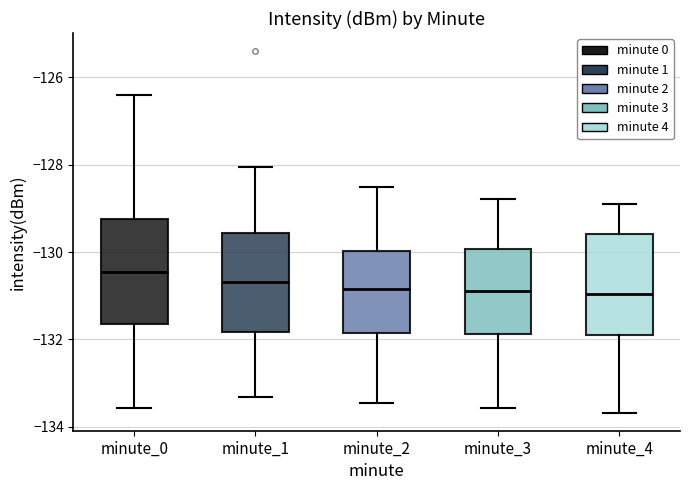

Reading left to right, transcribe this box plot: for each box, give where its median line is, the range the box spans, and where its two whiskers end, as read against the y-axis. The values are not printed on the chart, so give them approximately, as read against the axis.

minute_0: median -130.4, box -131.6 to -129.2, whiskers -133.6 to -126.4
minute_1: median -130.6, box -131.8 to -129.6, whiskers -133.4 to -128.0
minute_2: median -130.8, box -131.8 to -130.0, whiskers -133.4 to -128.6
minute_3: median -131.0, box -131.8 to -130.0, whiskers -133.6 to -128.8
minute_4: median -131.0, box -131.8 to -129.6, whiskers -133.6 to -129.0